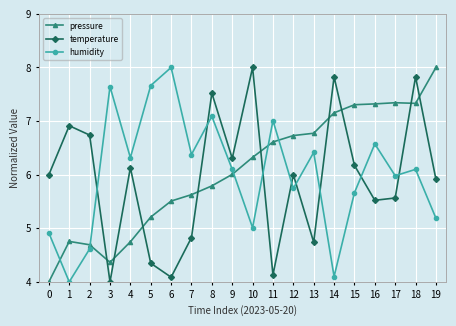

What is the value of the pressure point at the 1st from the left?

4.0